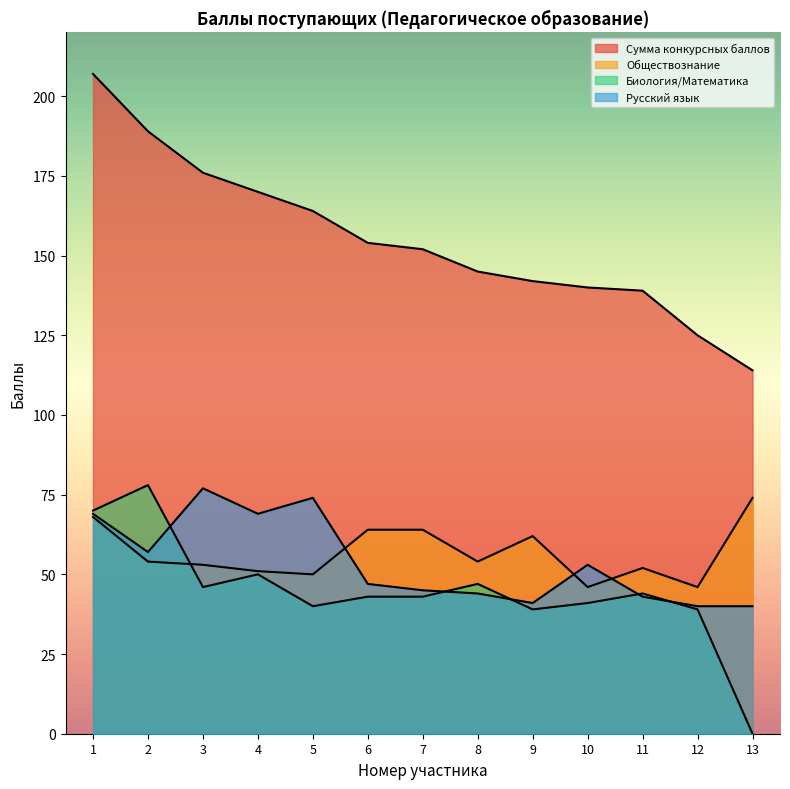

Which has a higher value, 12 or 5?

5